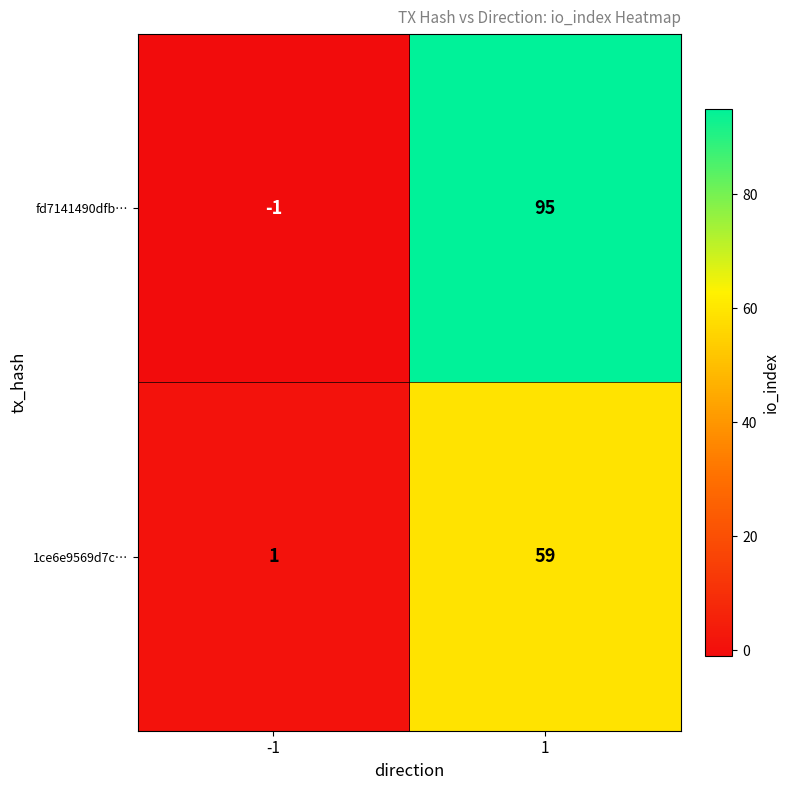

At which category is the sum across all series the highest?

1